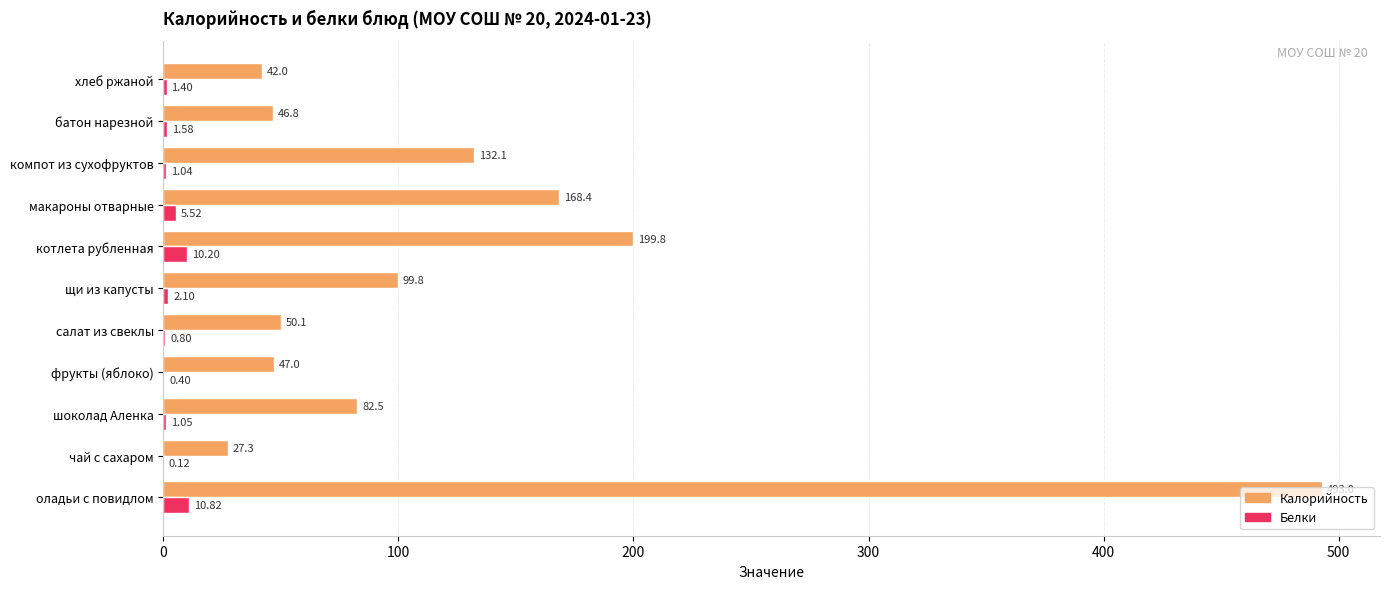

What is the sum of all Калорийность values?

1388.8